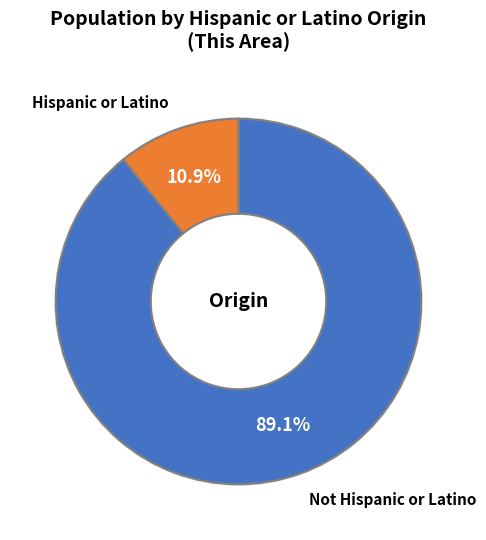

How many slices are in this pie chart?

2